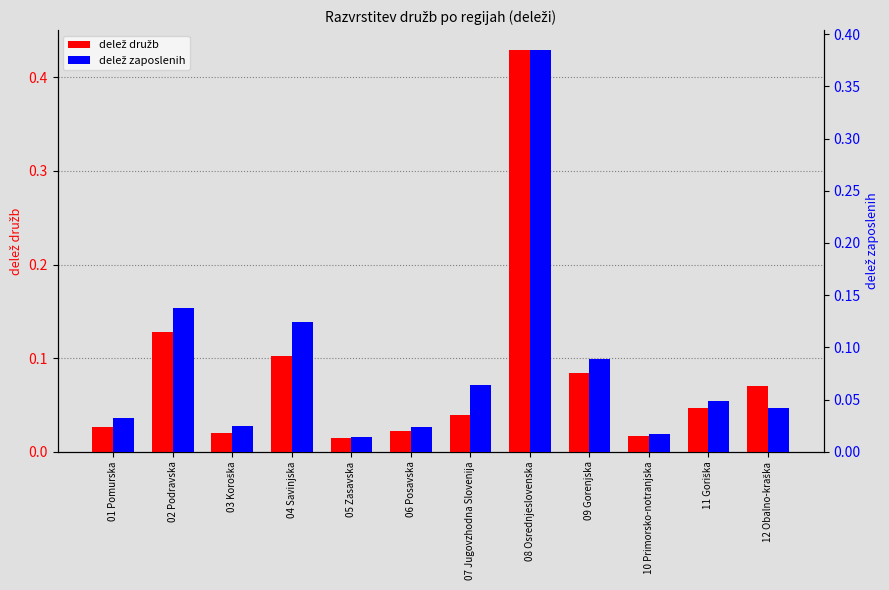

What is the label of the 1st bar from the right?

12 Obalno-kraška